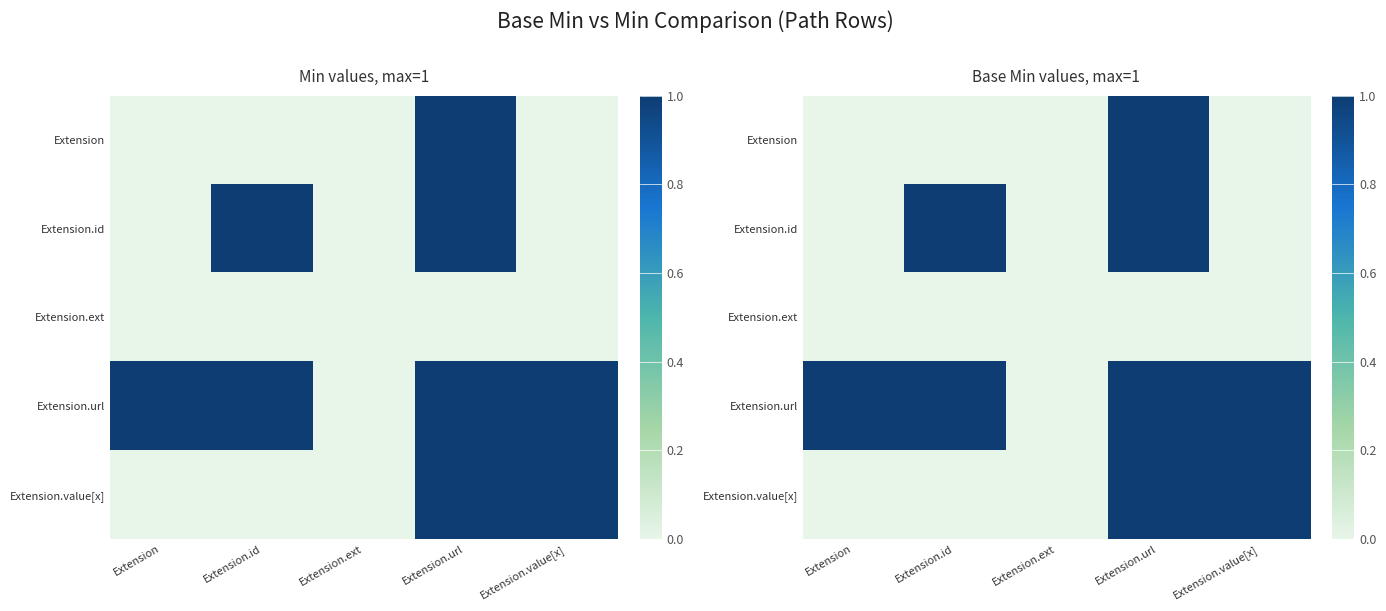

Is the value of Extension at Extension greater than the value of Extension.value[x] at Extension.url?

No